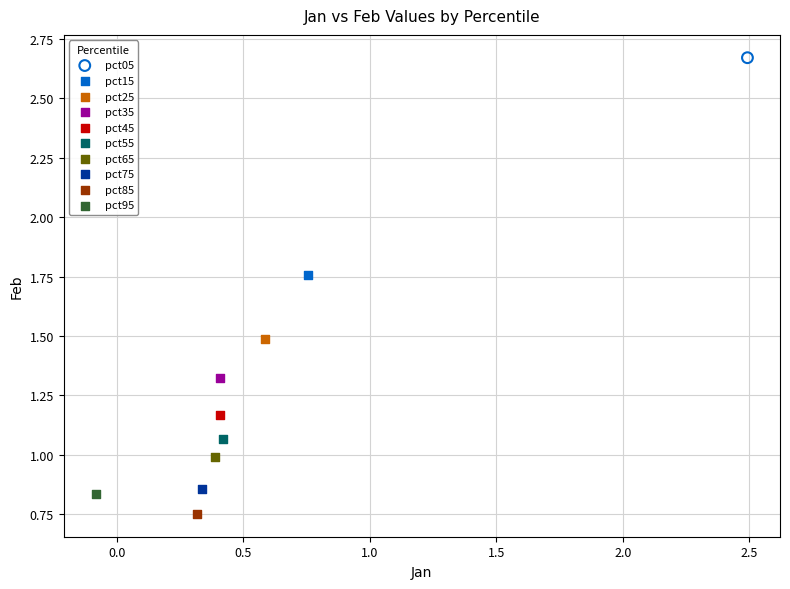

What are all the series names shown in the legend?

pct05, pct15, pct25, pct35, pct45, pct55, pct65, pct75, pct85, pct95